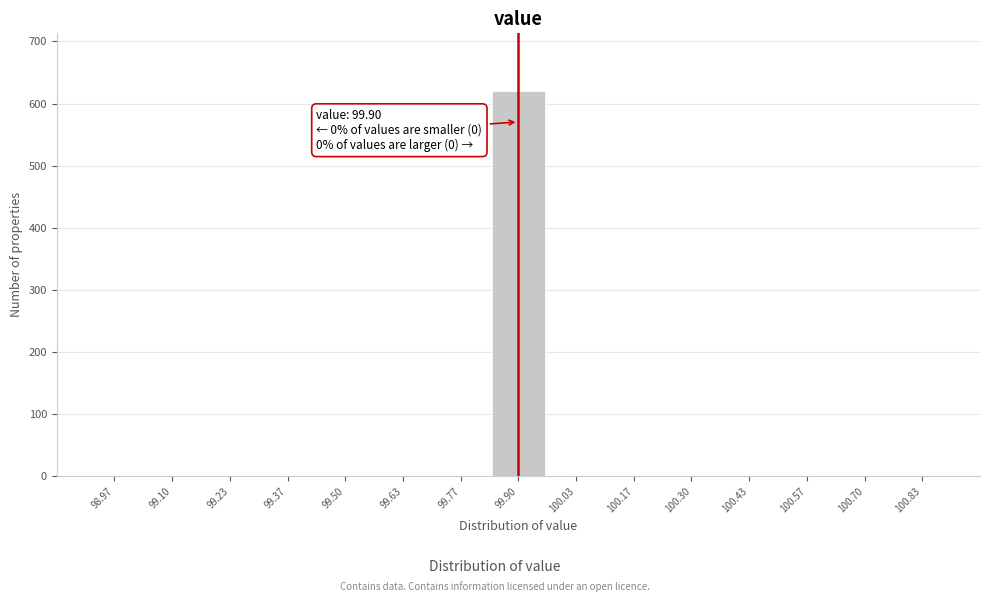

Over which range of the x-axis is the bar tallest?

99.84 to 99.96